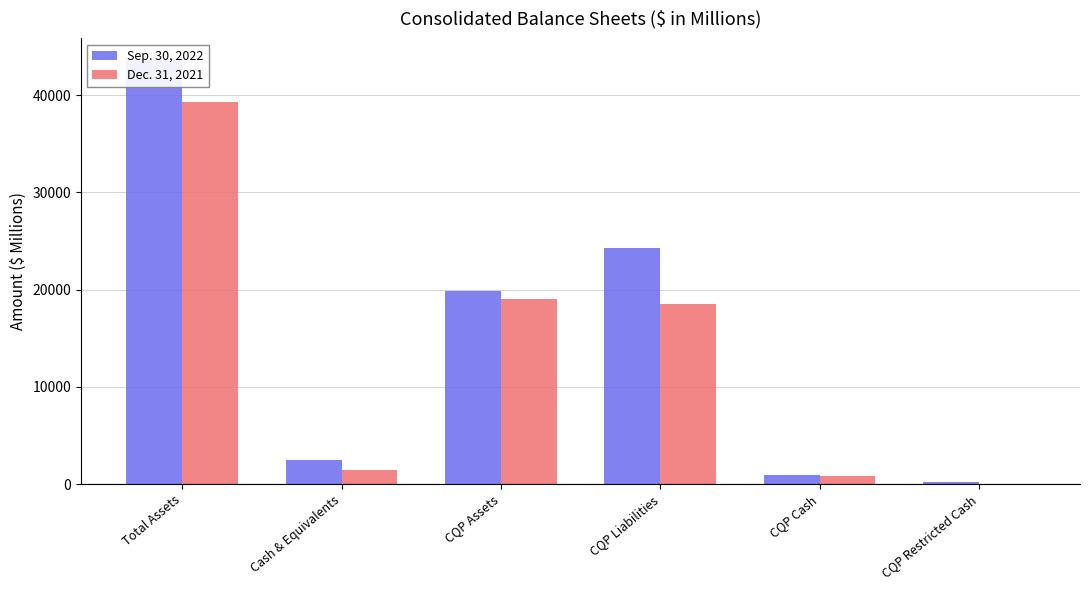

True or false: Dec. 31, 2021 has a value of 18985 at CQP Assets.

True